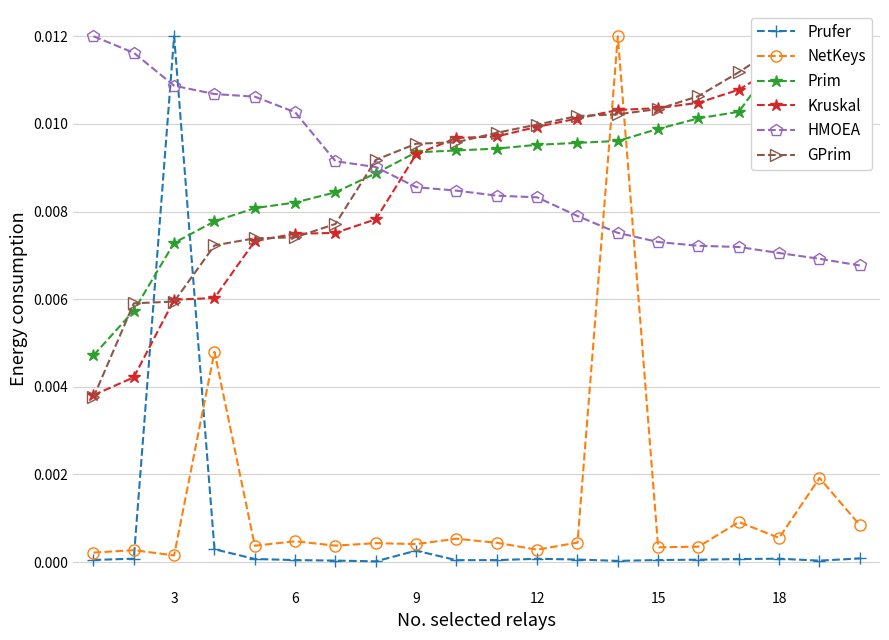

How many distinct data groups are displayed?

6